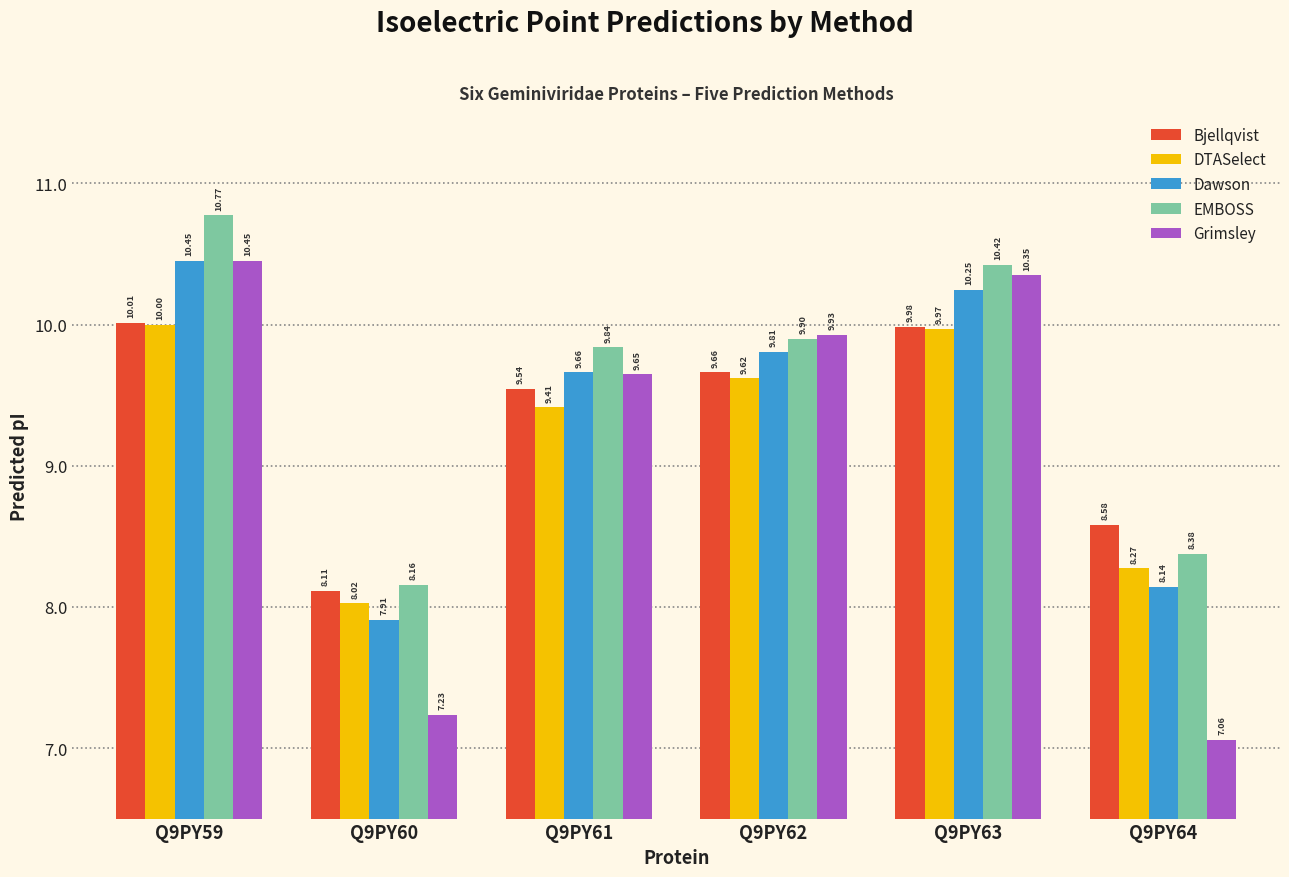

What is the maximum value for Dawson?

10.5